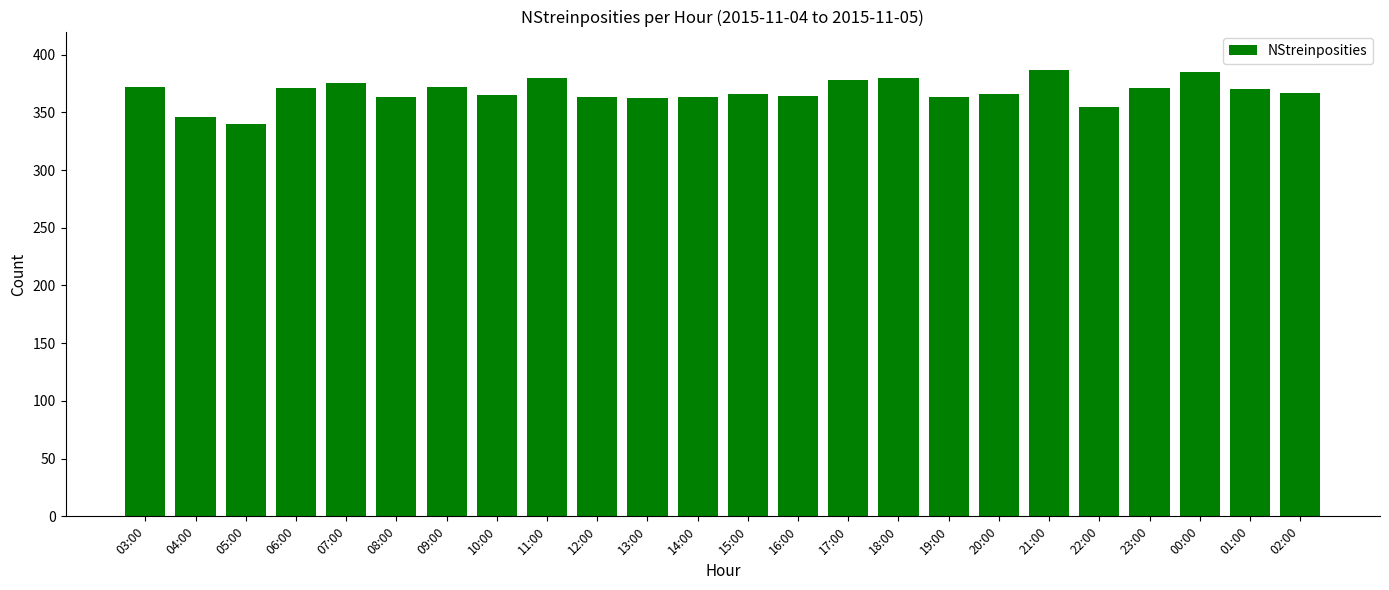

What is the change in value from 14:00 to 18:00?

+17